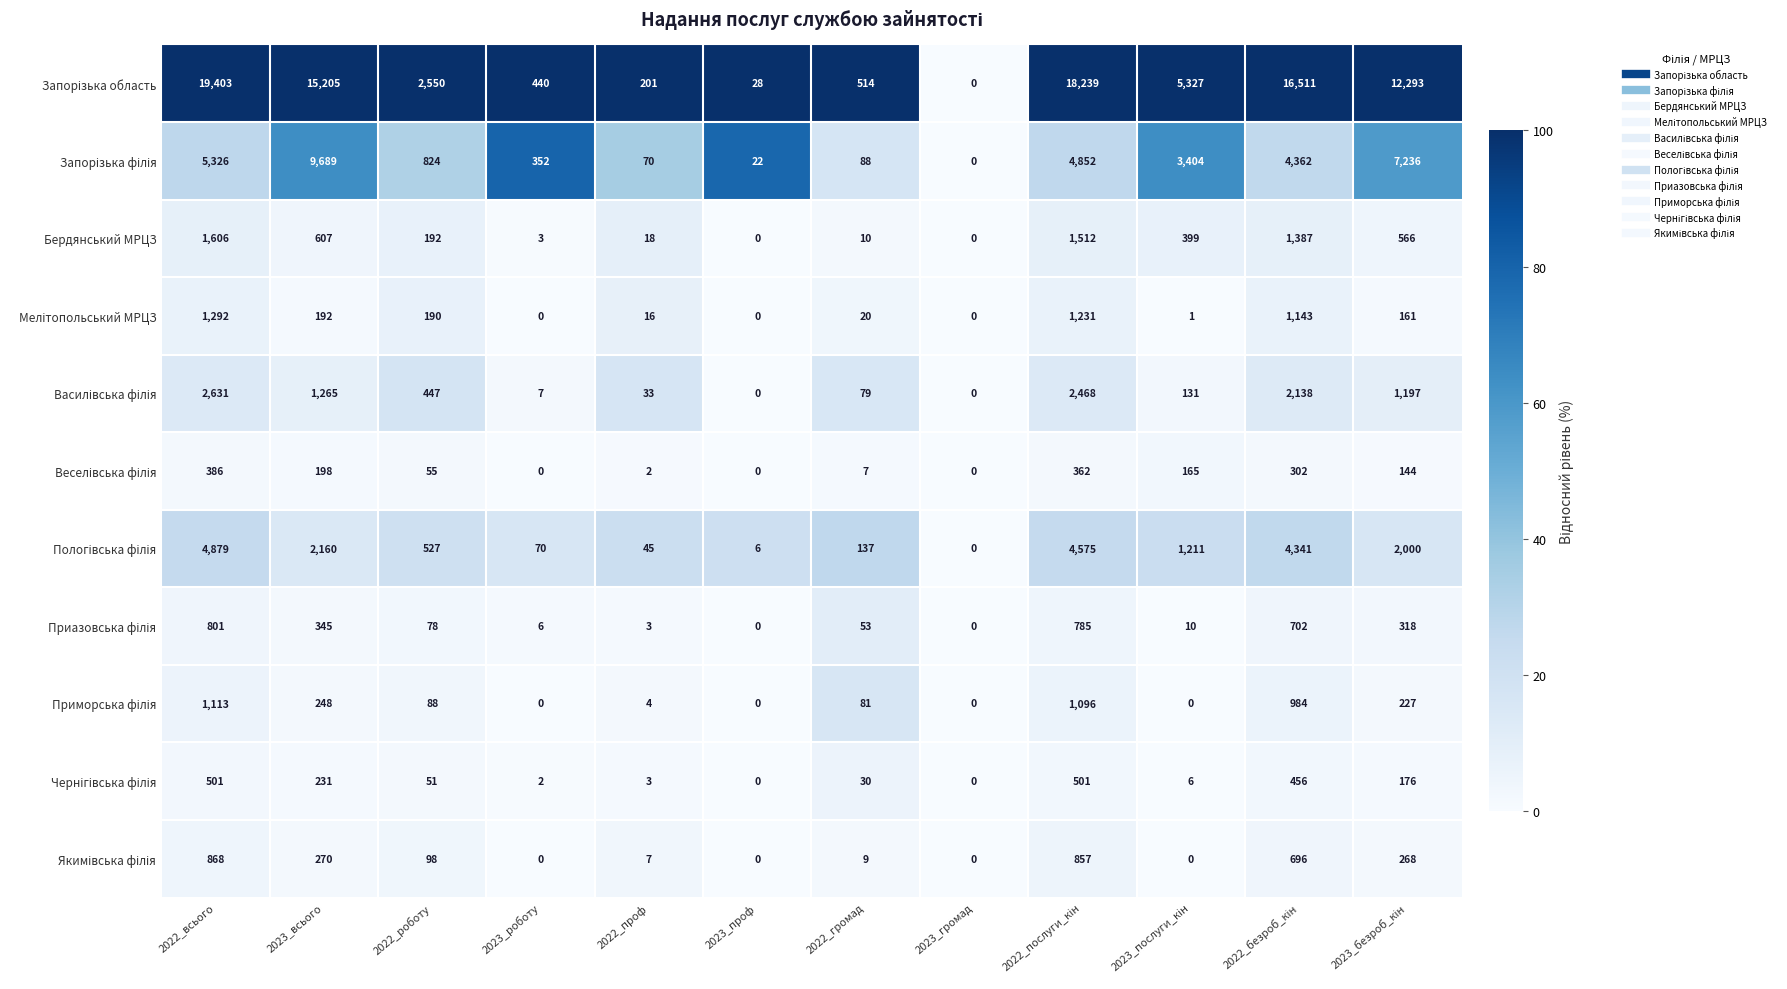

What is the greatest value displayed?

19403